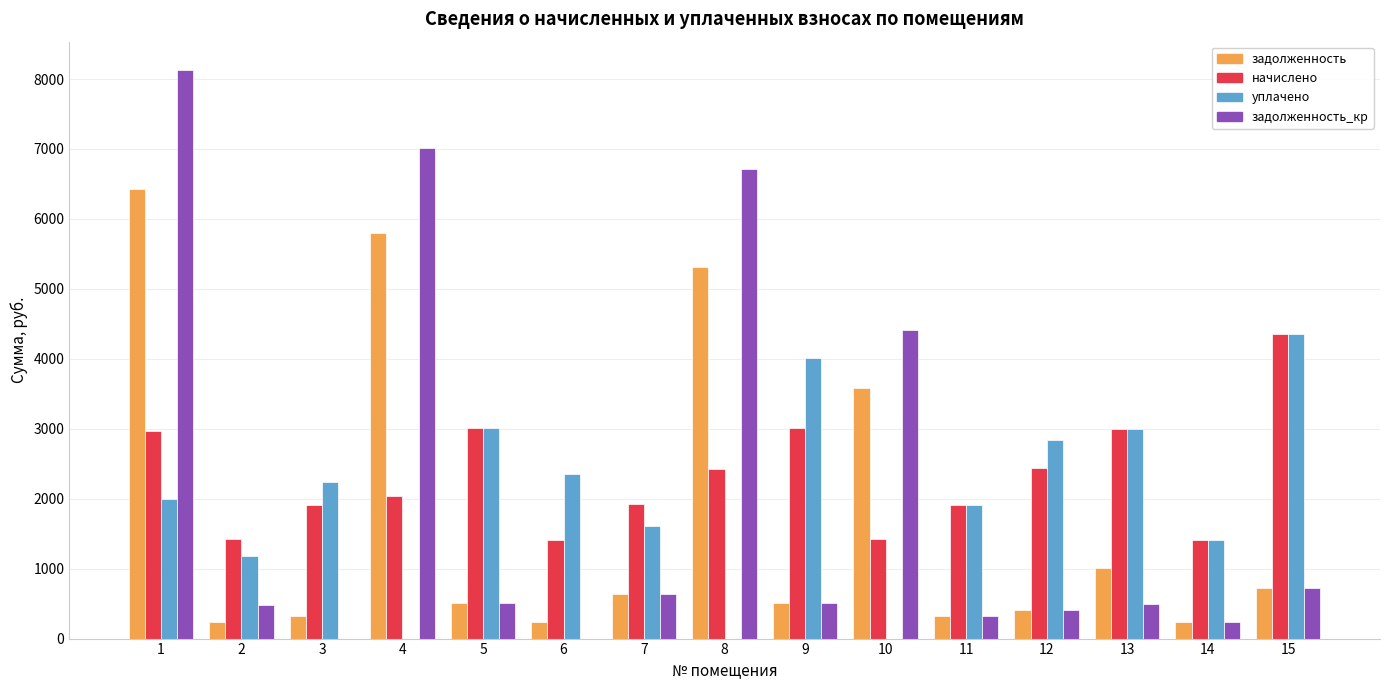

How many groups of bars are there?

15